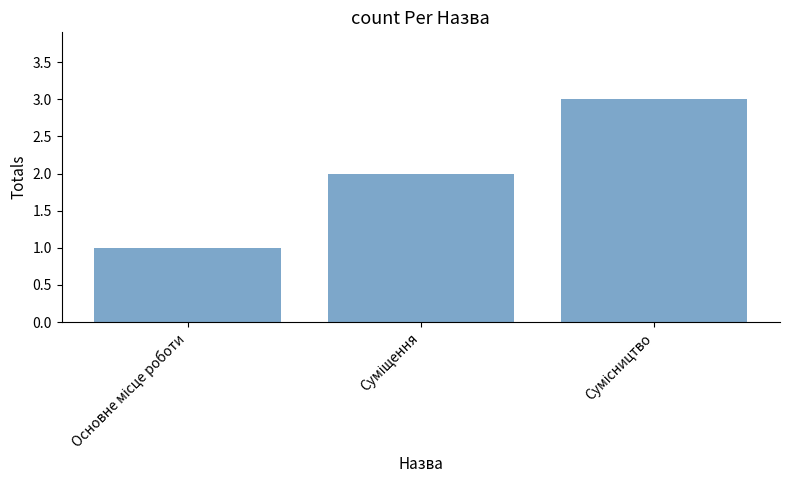

What is the sum of all values?

6